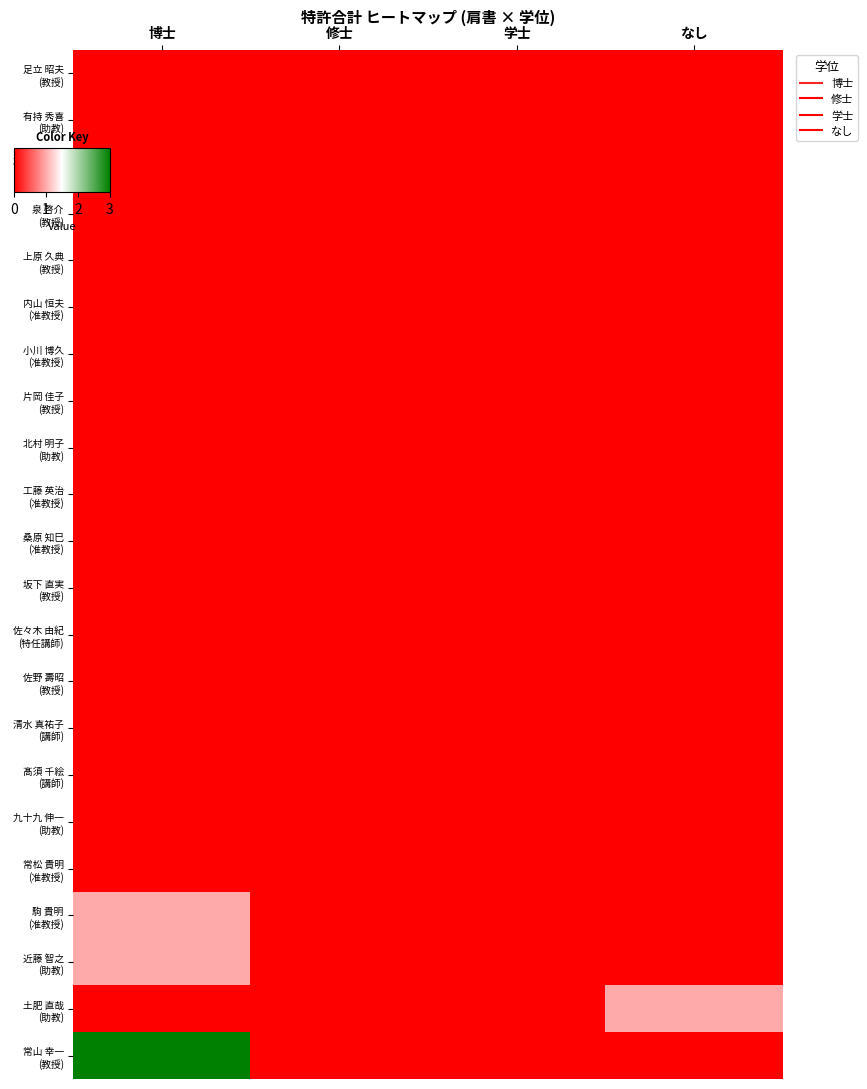

Rank the series at 学士 from highest to lowest value.

足立 昭夫 (教授), 有持 秀喜 (助教), 石舟 智恵子 (助教), 泉 啓介 (教授), 上原 久典 (教授), 内山 恒夫 (准教授), 小川 博久 (准教授), 片岡 佳子 (教授), 北村 明子 (助教), 工藤 英治 (准教授), 桑原 知巳 (准教授), 坂下 直実 (教授), 佐々木 由紀 (特任講師), 佐野 壽昭 (教授), 清水 真祐子 (講師), 髙須 千絵 (講師), 九十九 伸一 (助教), 常松 貴明 (准教授), 駒 貴明 (准教授), 近藤 智之 (助教), 土肥 直哉 (助教), 常山 幸一 (教授)